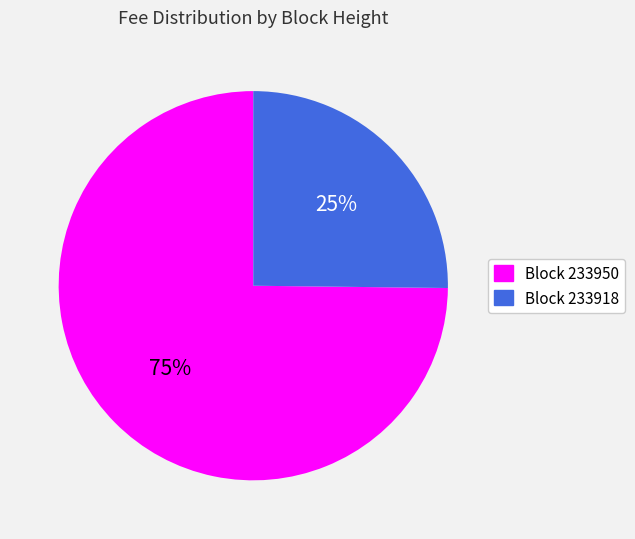

To the nearest percent, what is the difference between the largest and smallest slice percentages?

50%